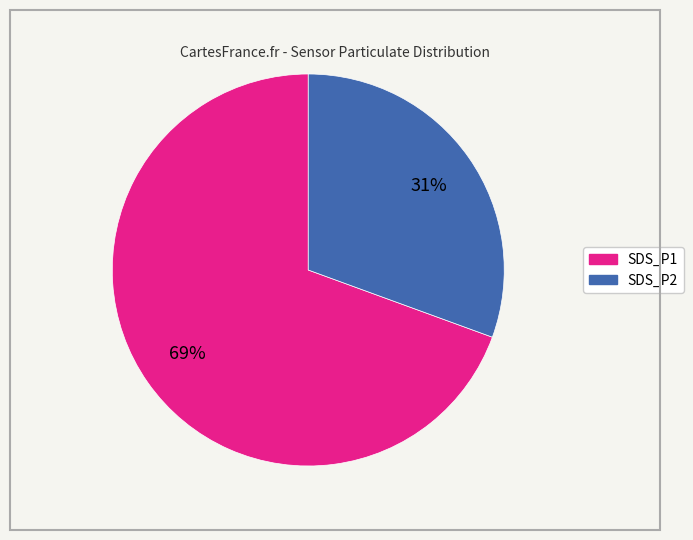

Is there any slice that represents more than half of the pie?

Yes